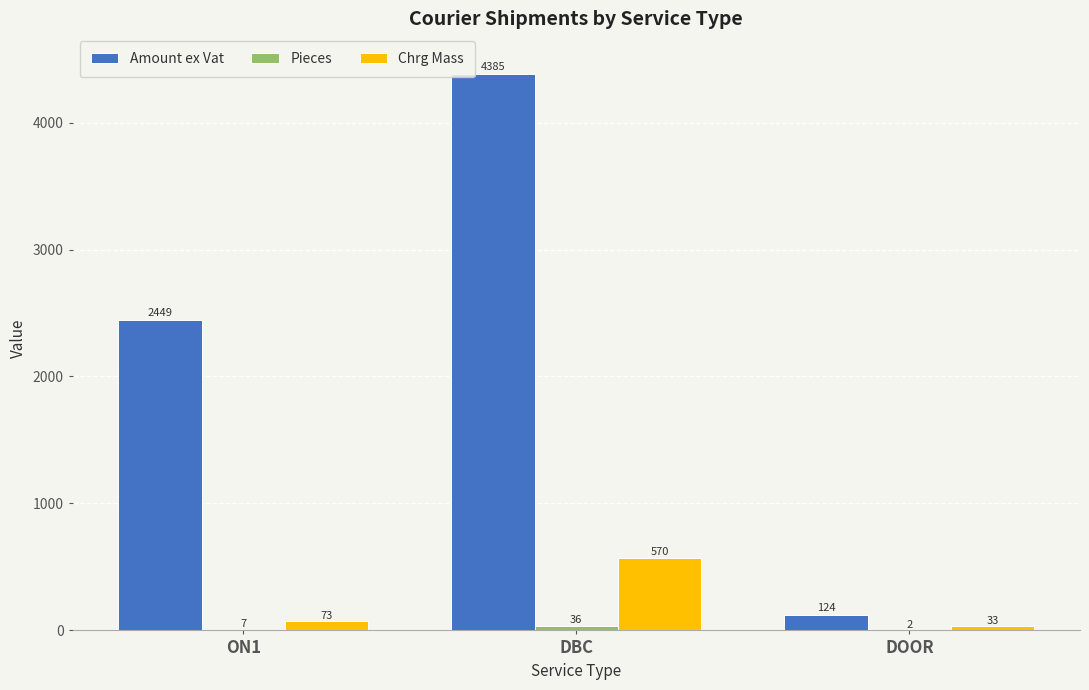

What is the maximum value for Amount ex Vat?

4384.8